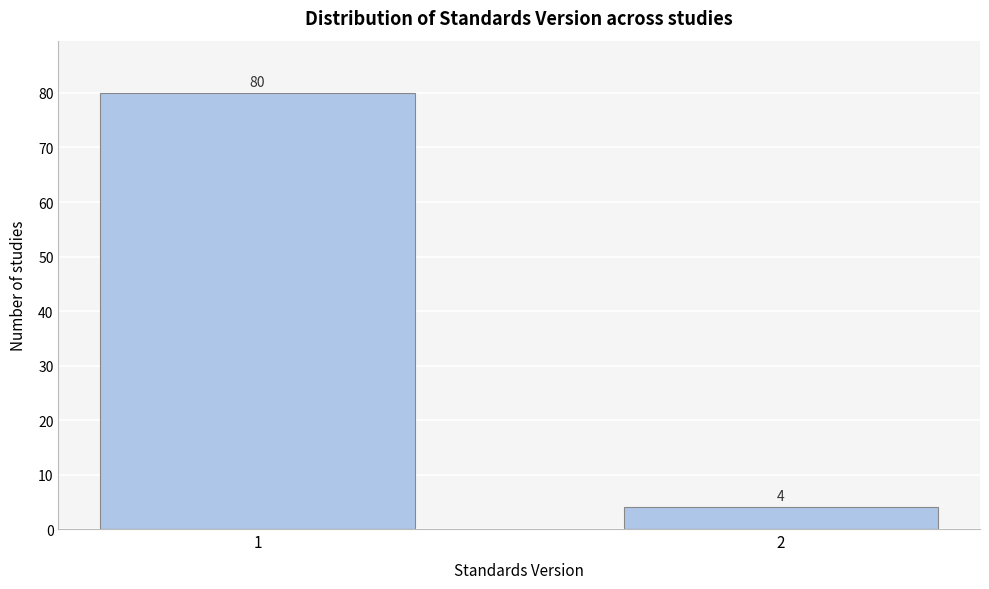

Reading left to right, transcribe all the data shown in this chart.

80	4